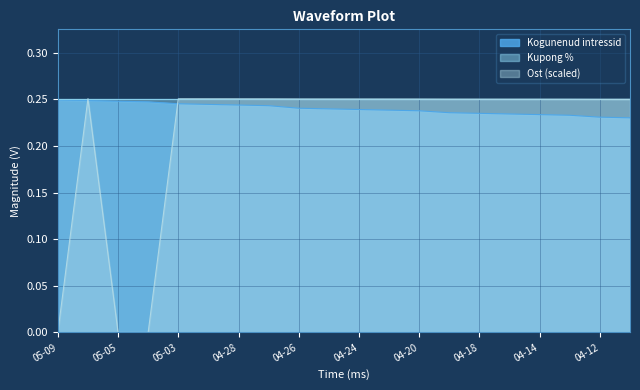

Is it true that Kogunenud intressid equals 0.3 at 2023-04-21?

False